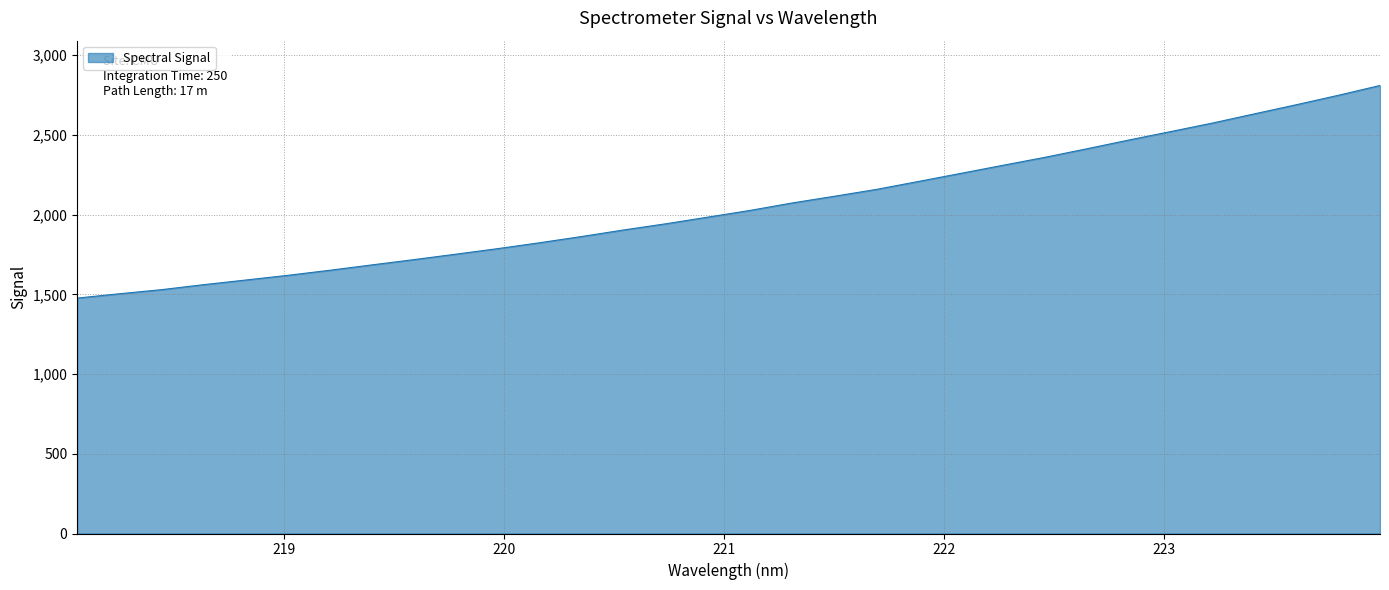

What is the minimum value shown in the chart?

1476.3